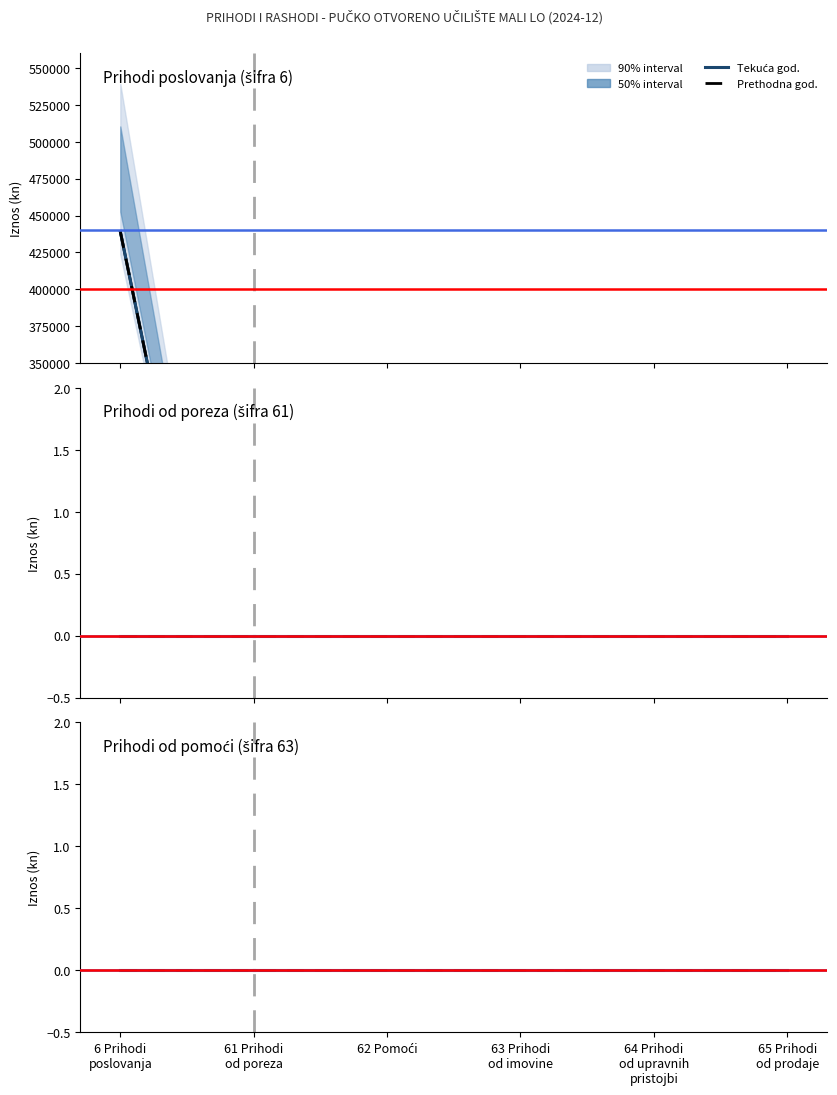

True or false: upper_90 and lower_90 intersect in this chart.

False